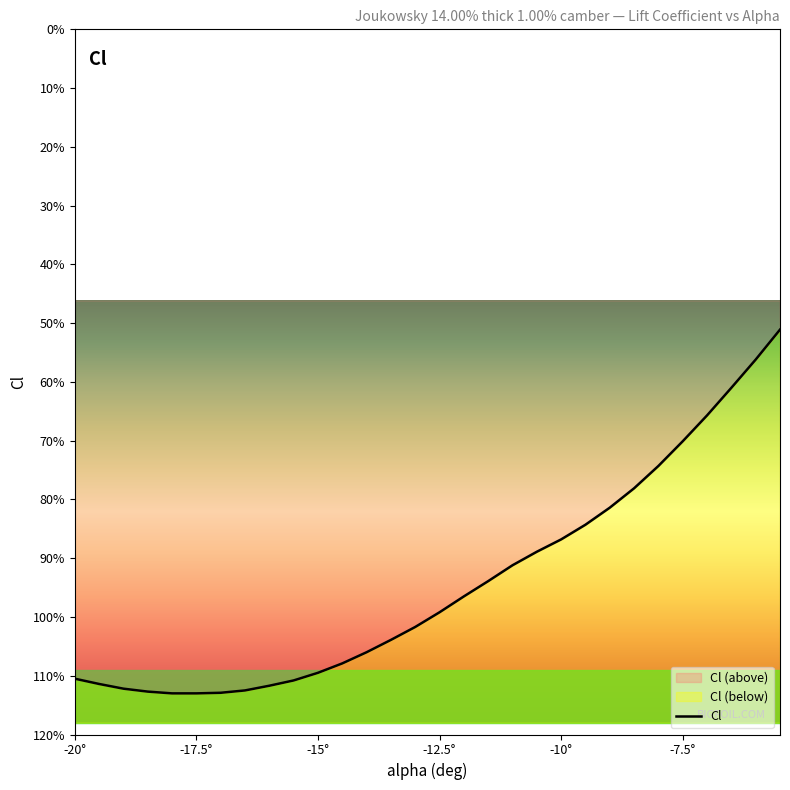

Does the chart have visible grid lines?

No